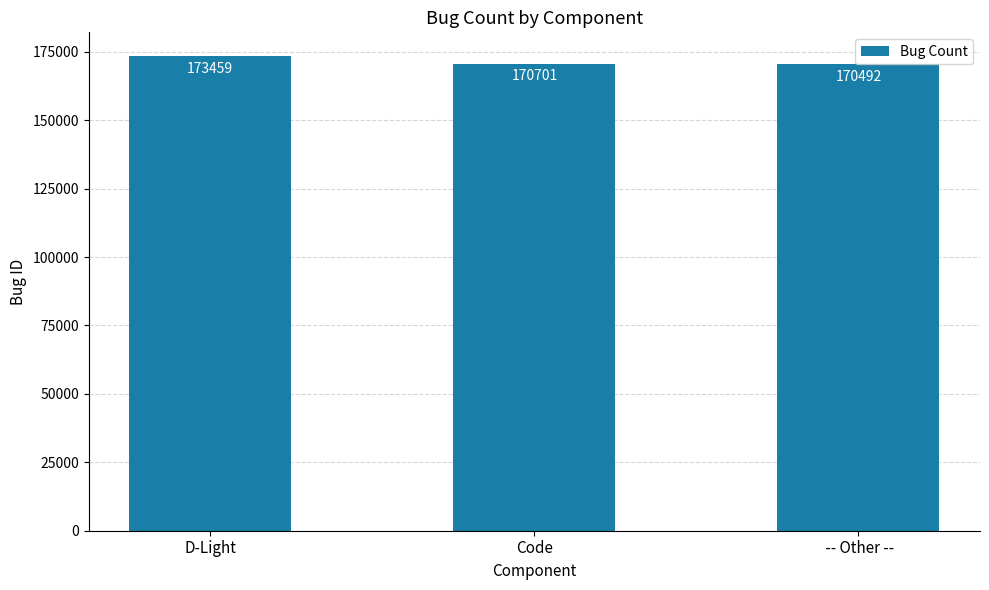

Rank the categories by value from highest to lowest.

D-Light, Code,  -- Other --